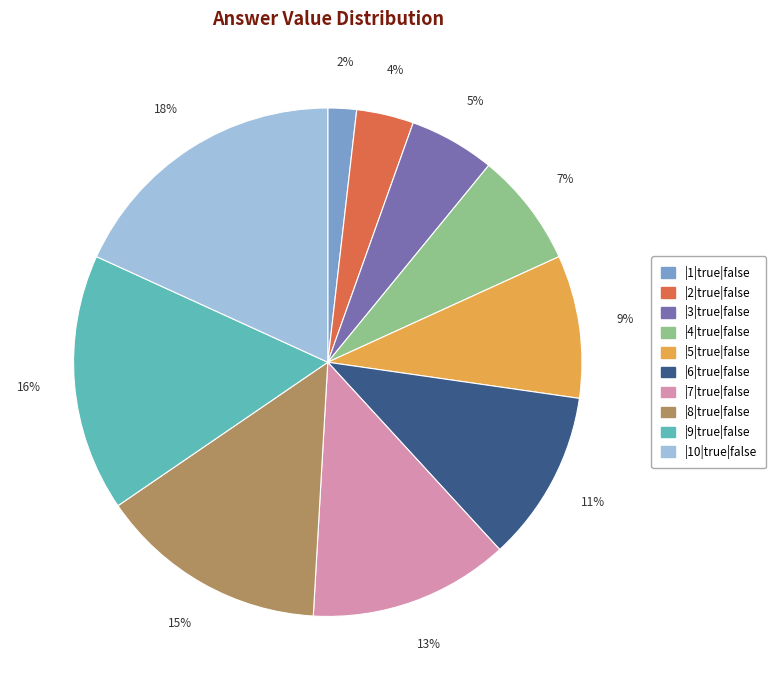

To the nearest percent, what is the average slice percentage?

10%